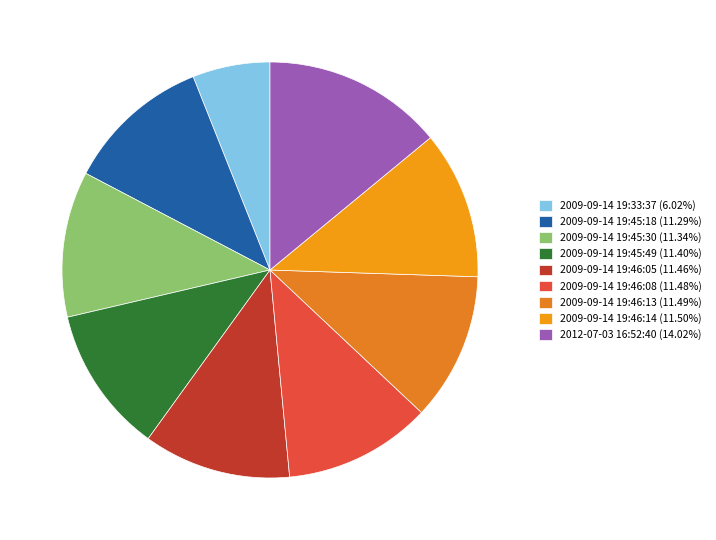

Is there any slice that represents more than half of the pie?

No